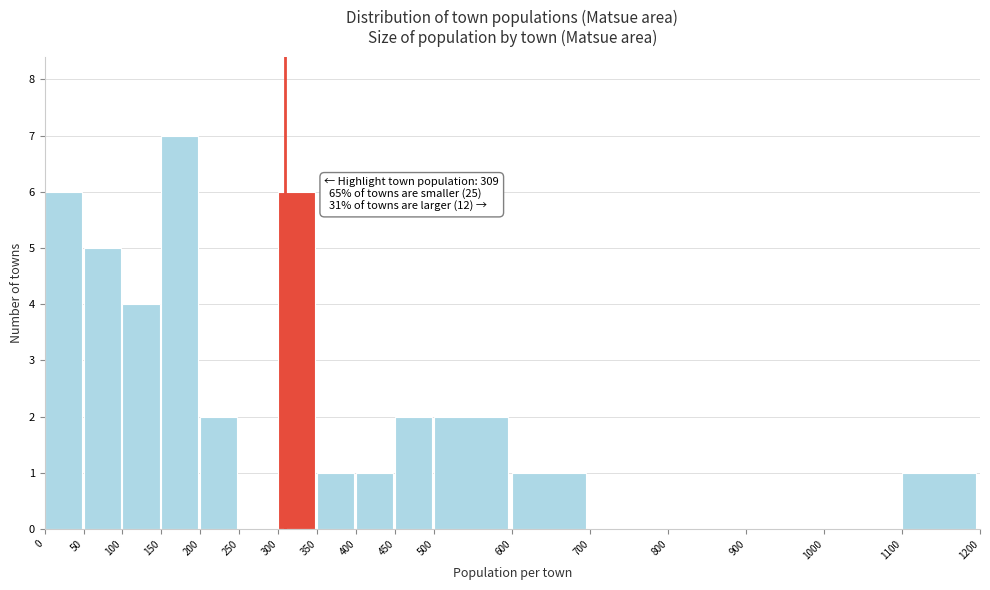

Which range on the x-axis has the tallest bar?

150 to 200